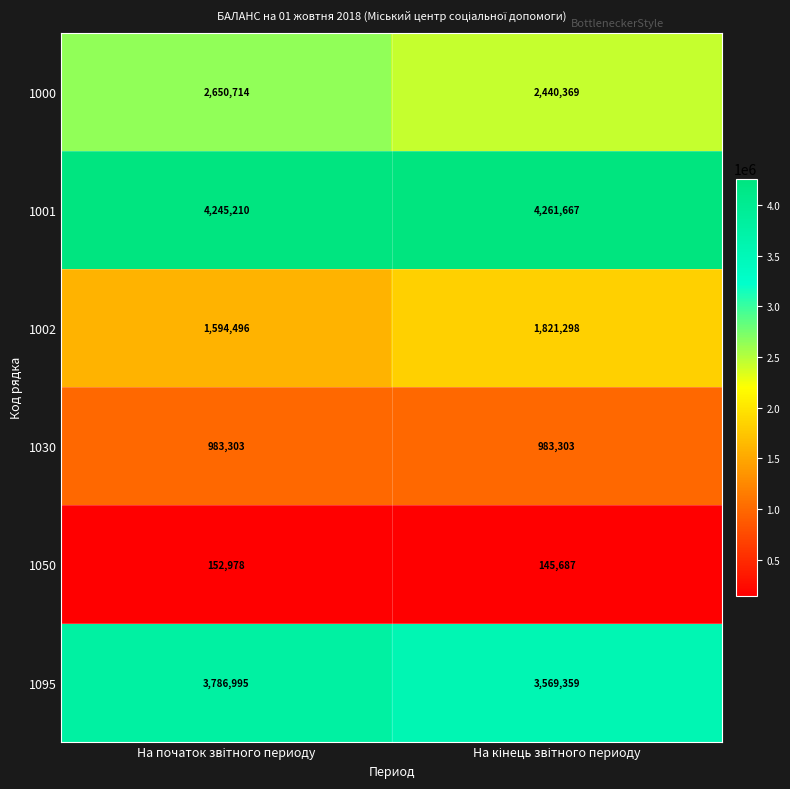

What is the difference between the maximum and minimum values in the 1002 series?

226802